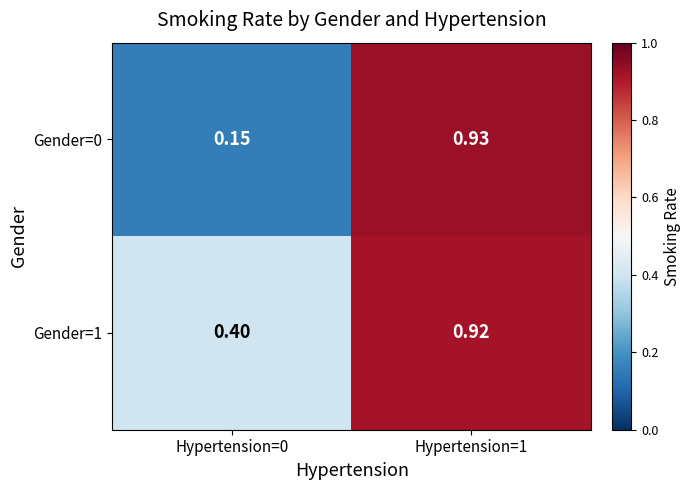

At which category does the chart reach its peak across all series?

Hypertension=1